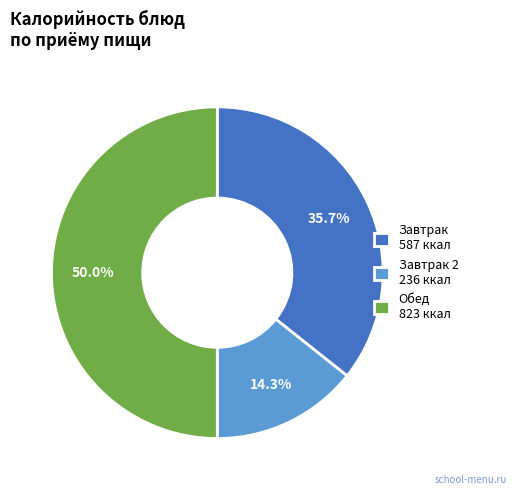

Count the number of slices in the pie.

3